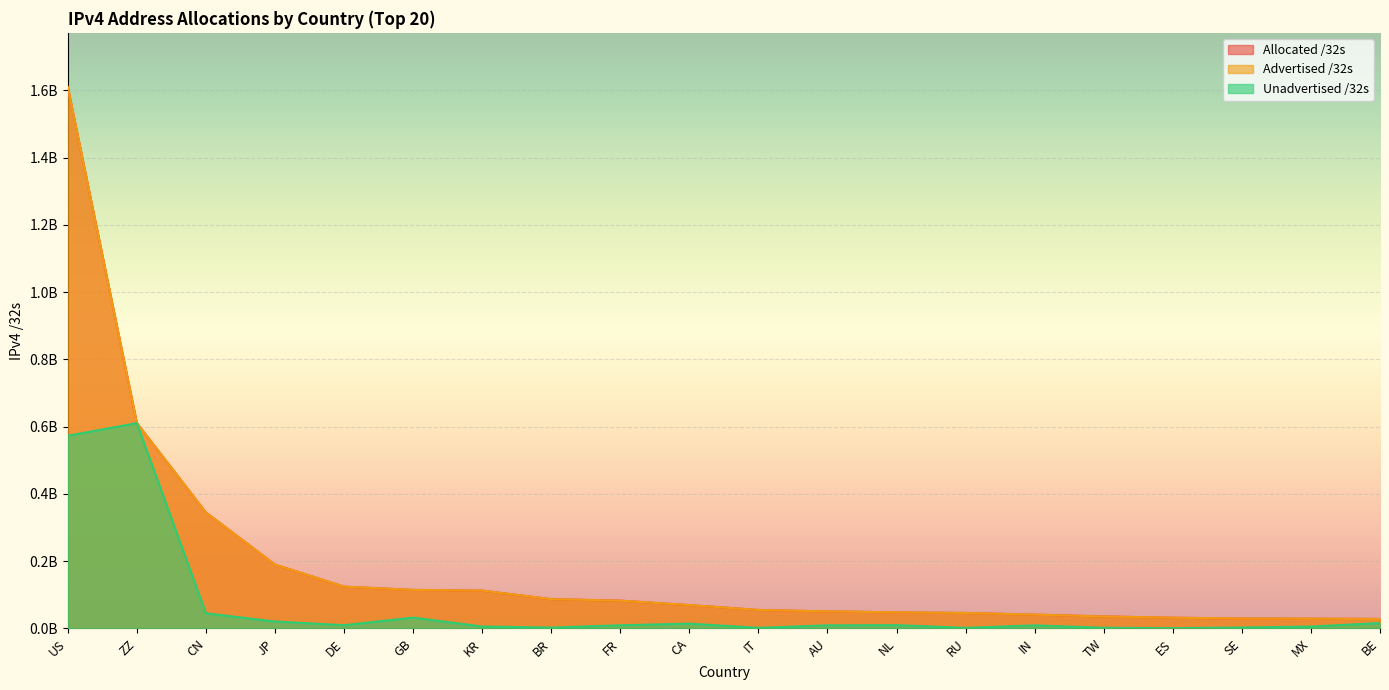

Which series has the largest range (max minus min)?

Advertised /32s